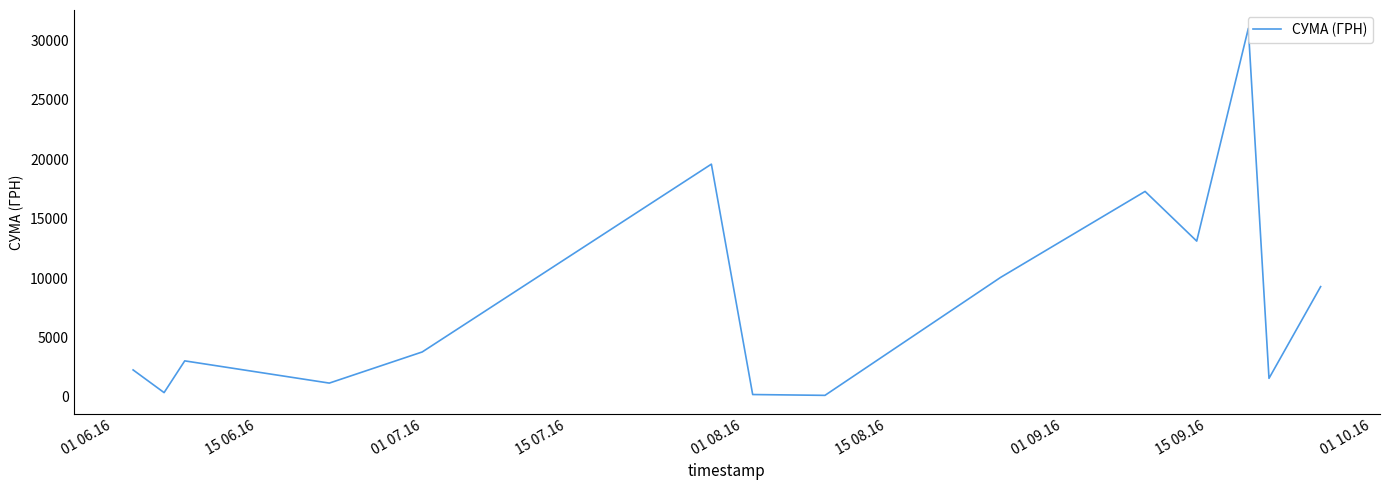

What is the greatest value displayed?

30993.8